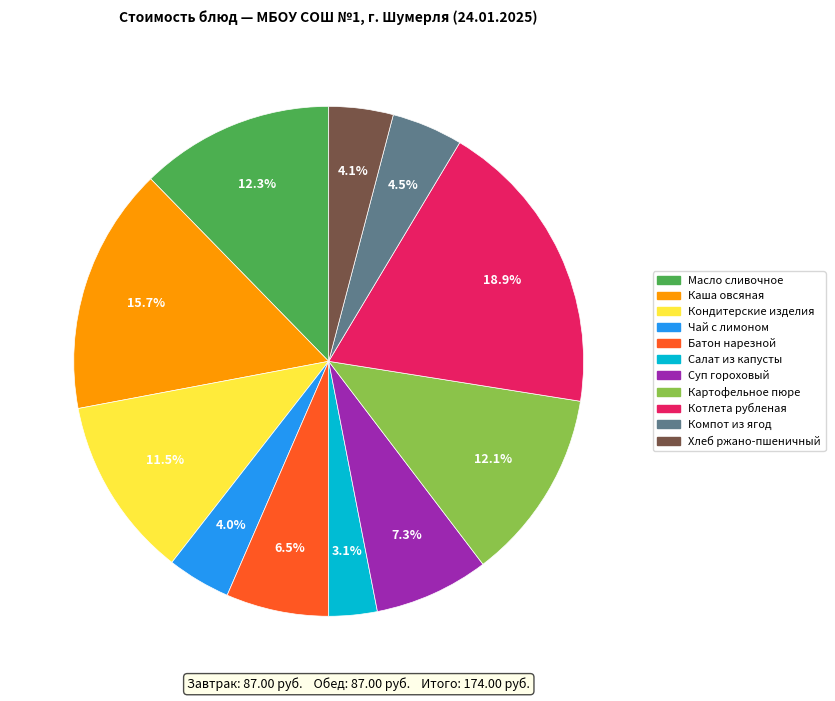

Is there any slice that represents more than half of the pie?

No